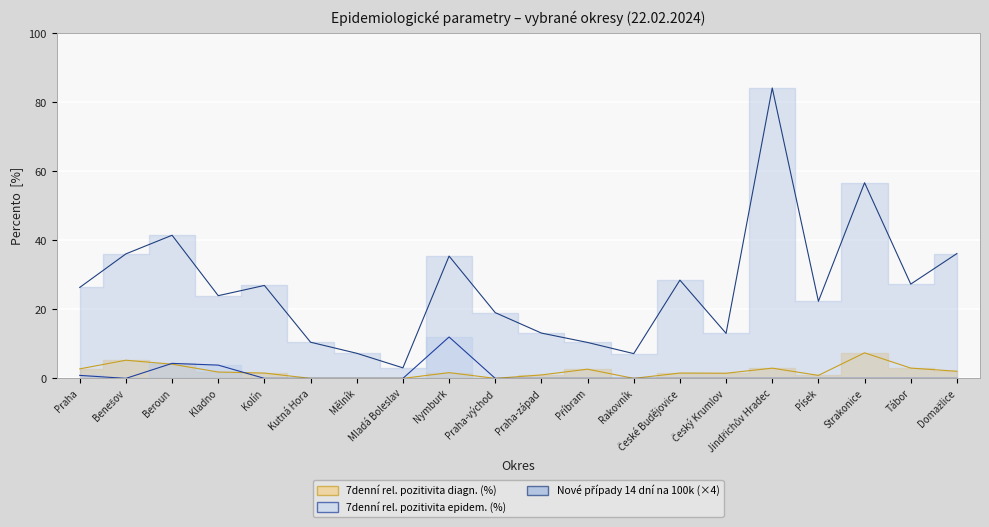

List the labels in order of Nové případy 14 dní (na 100k) value, smallest first.

Mladá Boleslav, Rakovník, Mělník, Příbram, Kutná Hora, Český Krumlov, Praha-západ, Praha-východ, Písek, Kladno, Praha, Kolín, Tábor, České Budějovice, Nymburk, Benešov, Domažlice, Beroun, Strakonice, Jindřichův Hradec